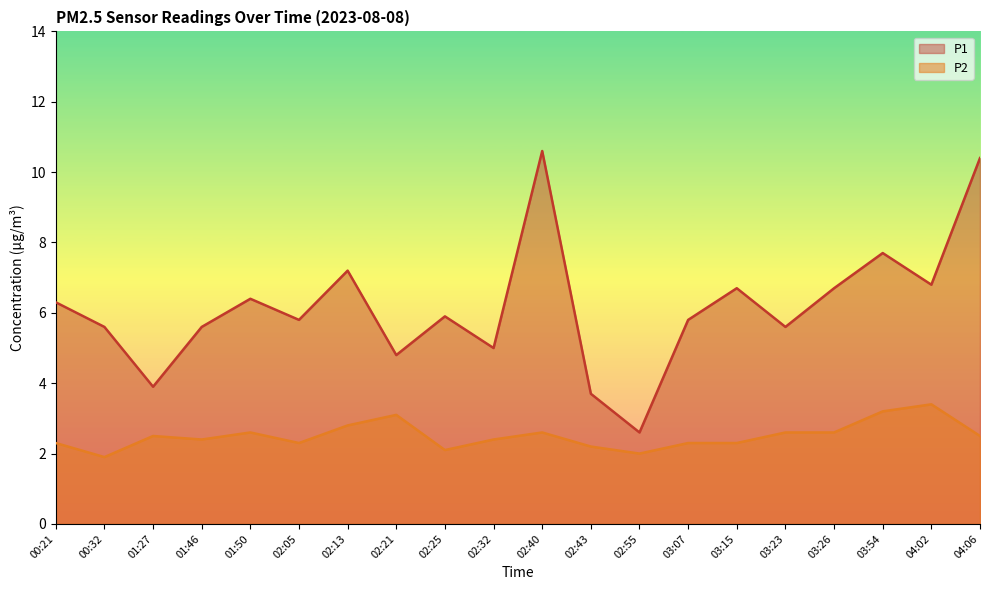

Reading right to left, what are all the values shown in this chart?

P1: 04:06=10.4	04:02=6.8	03:54=7.7	03:26=6.7	03:23=5.6	03:15=6.7	03:07=5.8	02:55=2.6	02:43=3.7	02:40=10.6	02:32=5.0	02:25=5.9	02:21=4.8	02:13=7.2	02:05=5.8	01:50=6.4	01:46=5.6	01:27=3.9	00:32=5.6	00:21=6.3
P2: 04:06=2.5	04:02=3.4	03:54=3.2	03:26=2.6	03:23=2.6	03:15=2.3	03:07=2.3	02:55=2.0	02:43=2.2	02:40=2.6	02:32=2.4	02:25=2.1	02:21=3.1	02:13=2.8	02:05=2.3	01:50=2.6	01:46=2.4	01:27=2.5	00:32=1.9	00:21=2.3